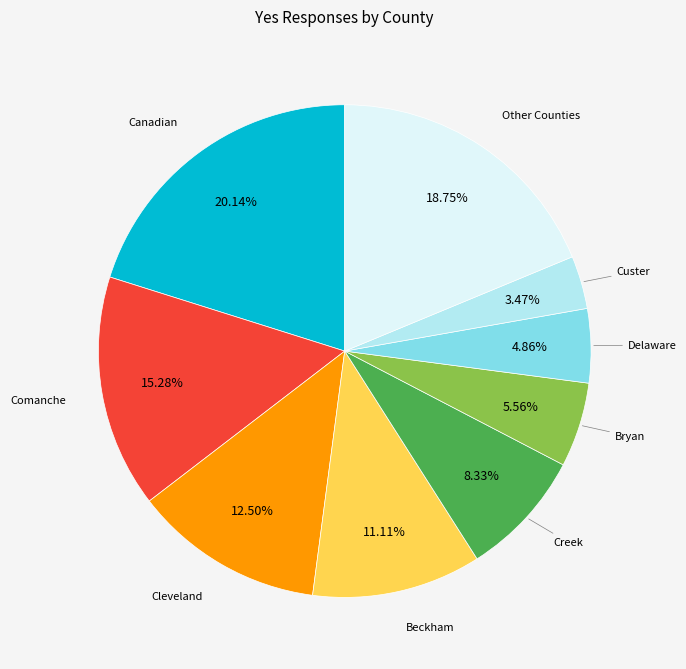

Count the number of slices in the pie.

9